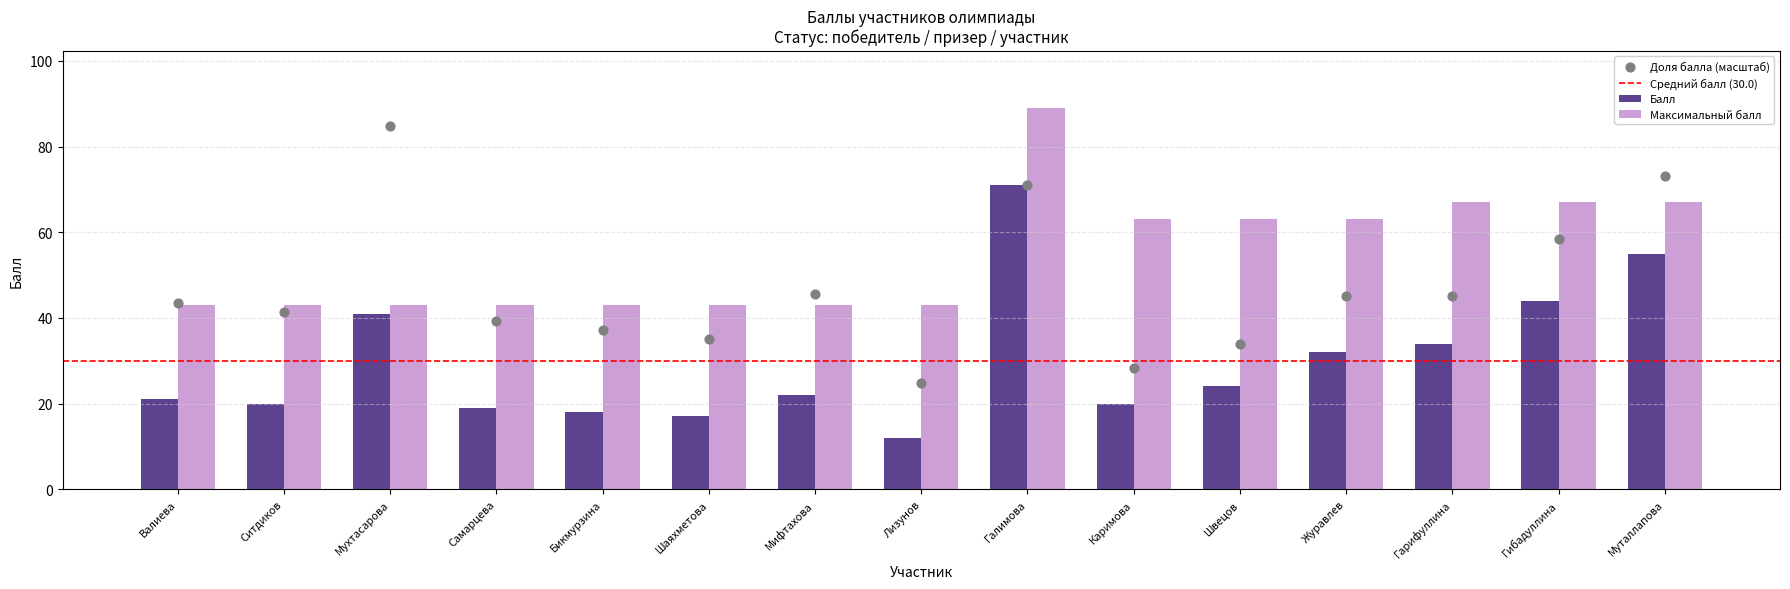

Is the value of Максимальный балл at Журавлев greater than the value of Балл at Гарифуллина?

Yes